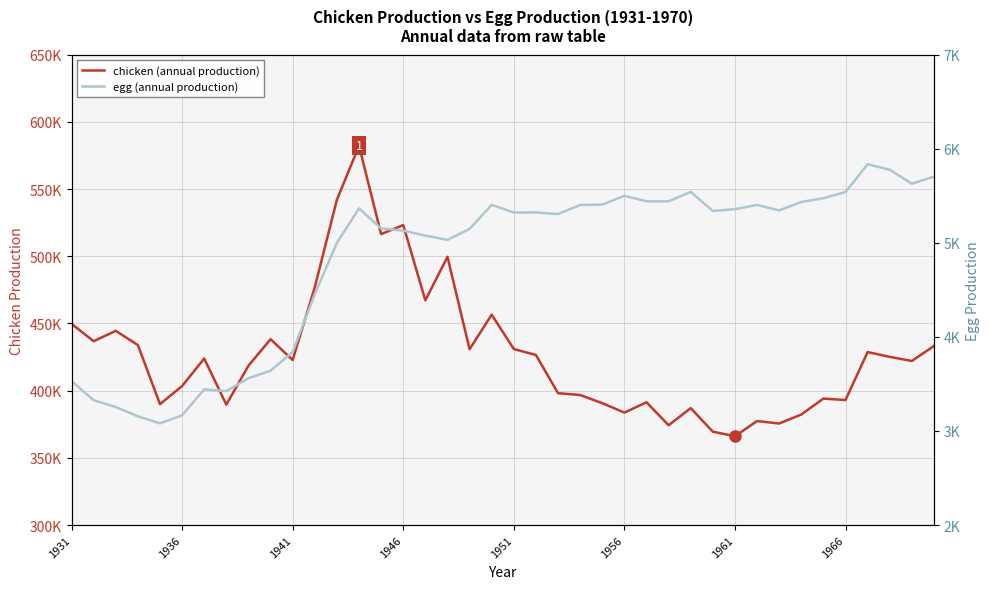

How many interior local valleys does the egg (annual production) series have?

8